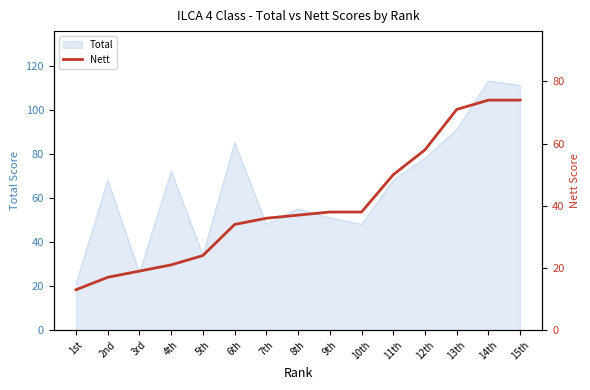

Which category has the lowest value in the Total series?

1st